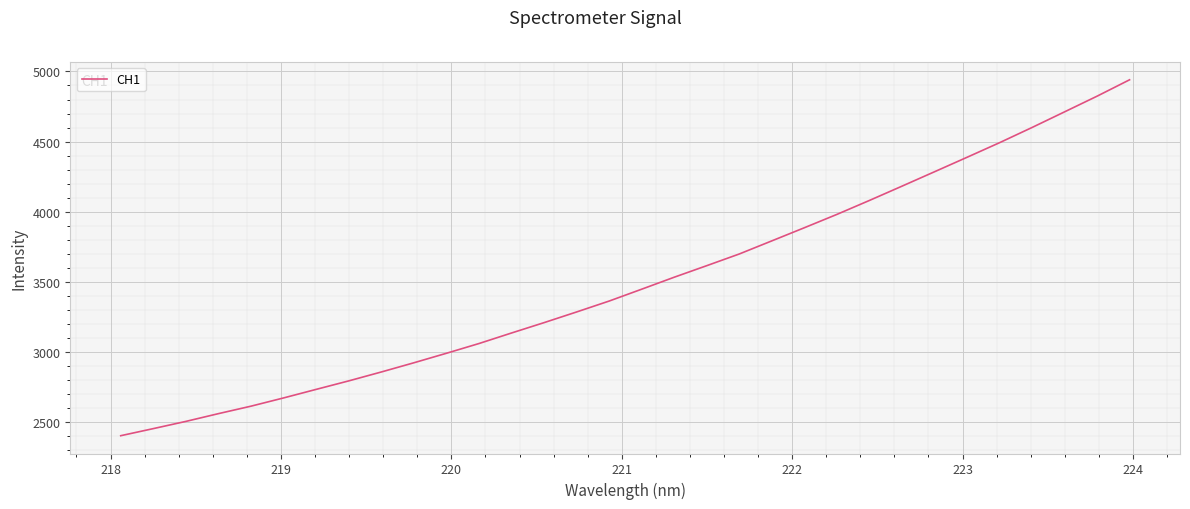

What is the difference between the maximum and minimum values?

2537.0